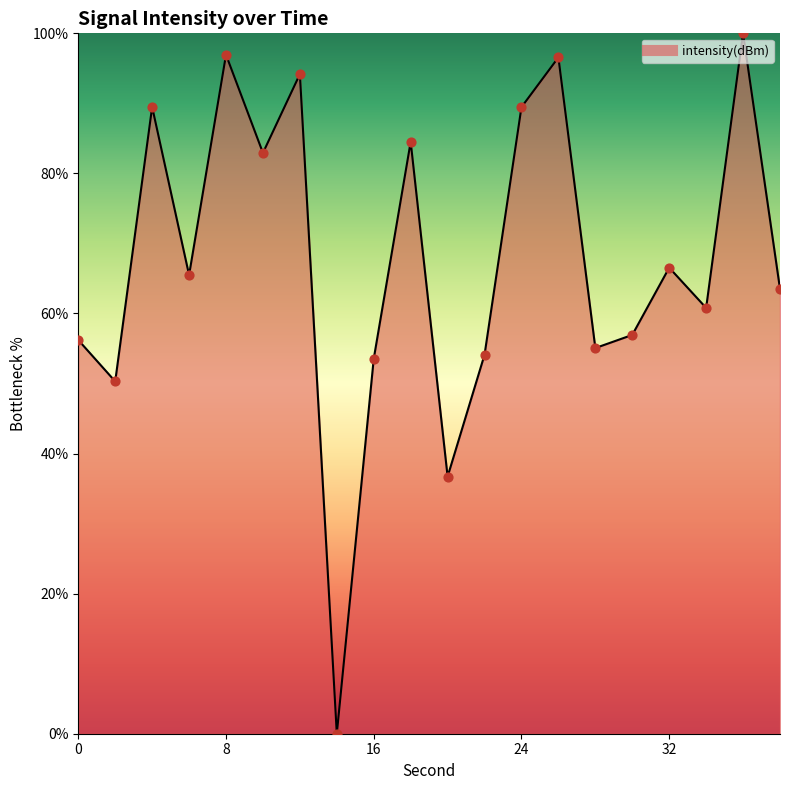

What is the maximum value shown in the chart?

100.0